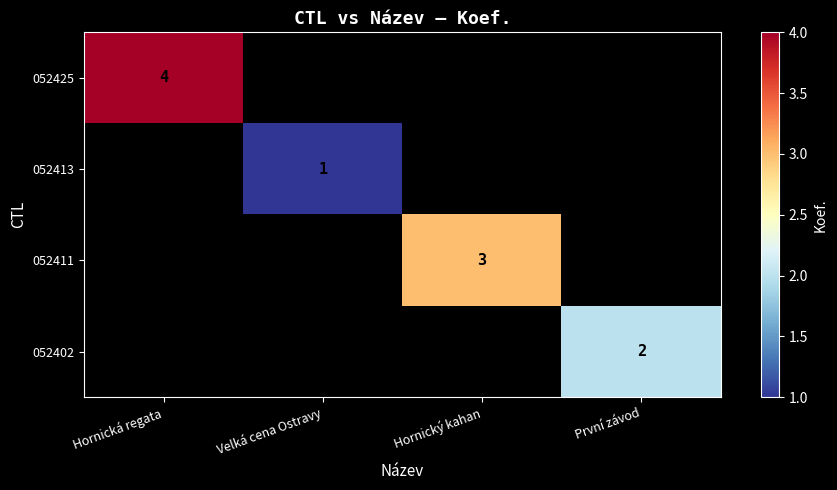

The 052413 series shows 0 at Velká cena Ostravy. True or false?

False